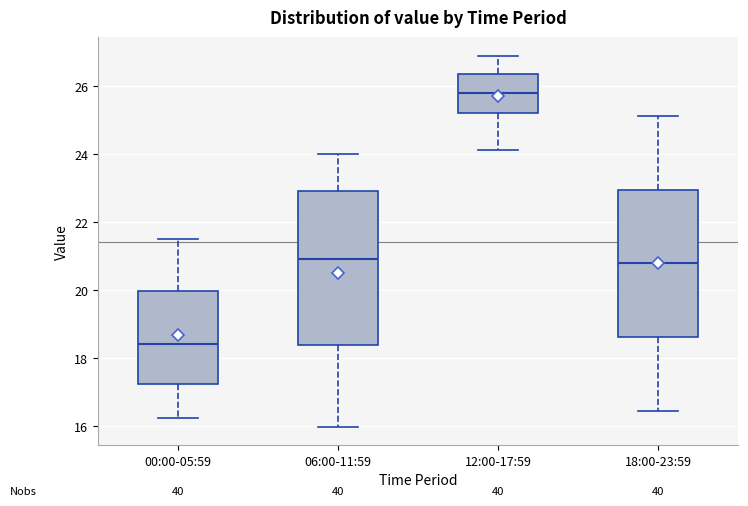

Where is the lower edge of the box for 00:00-05:59 on the y-axis? The values are not printed on the chart, so give them approximately, as read against the axis.

17.2